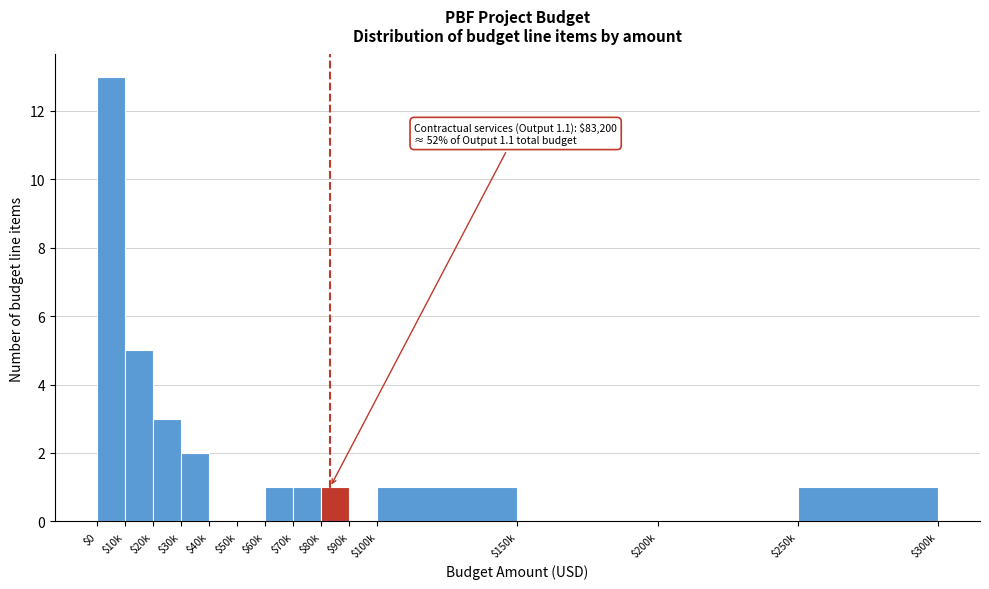

True or false: the data shows 0 at $150k.

True